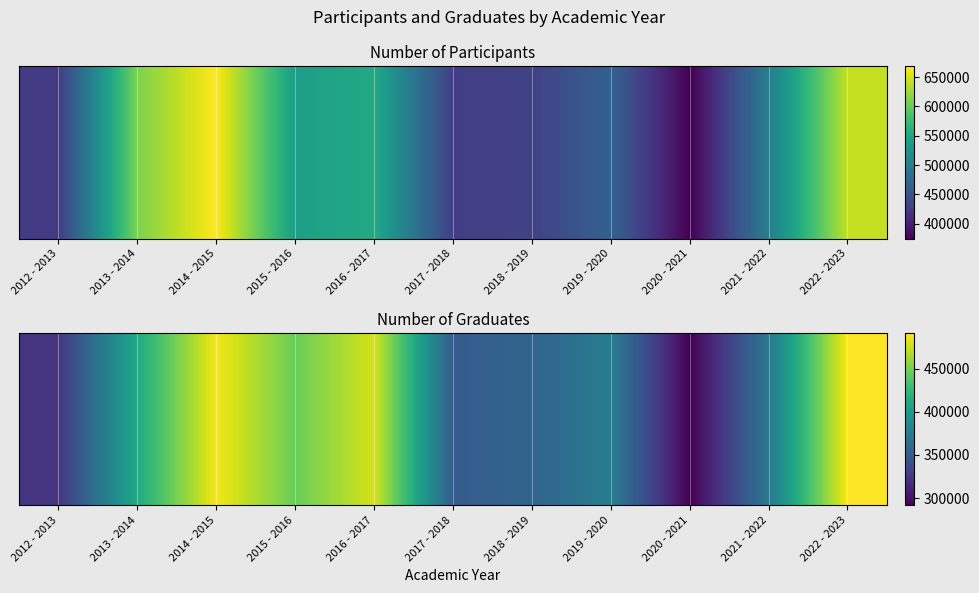

What is the difference between the values at 2018 - 2019 and 2022 - 2023?

135195